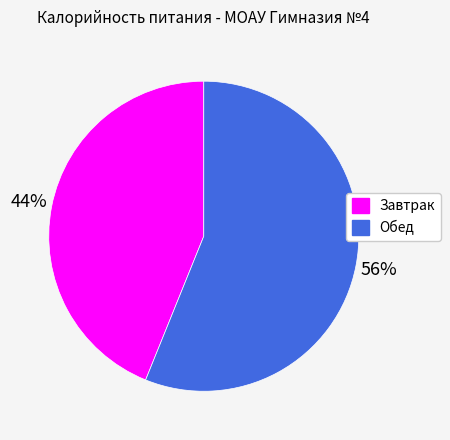

Which has a higher value, Завтрак or Обед?

Обед